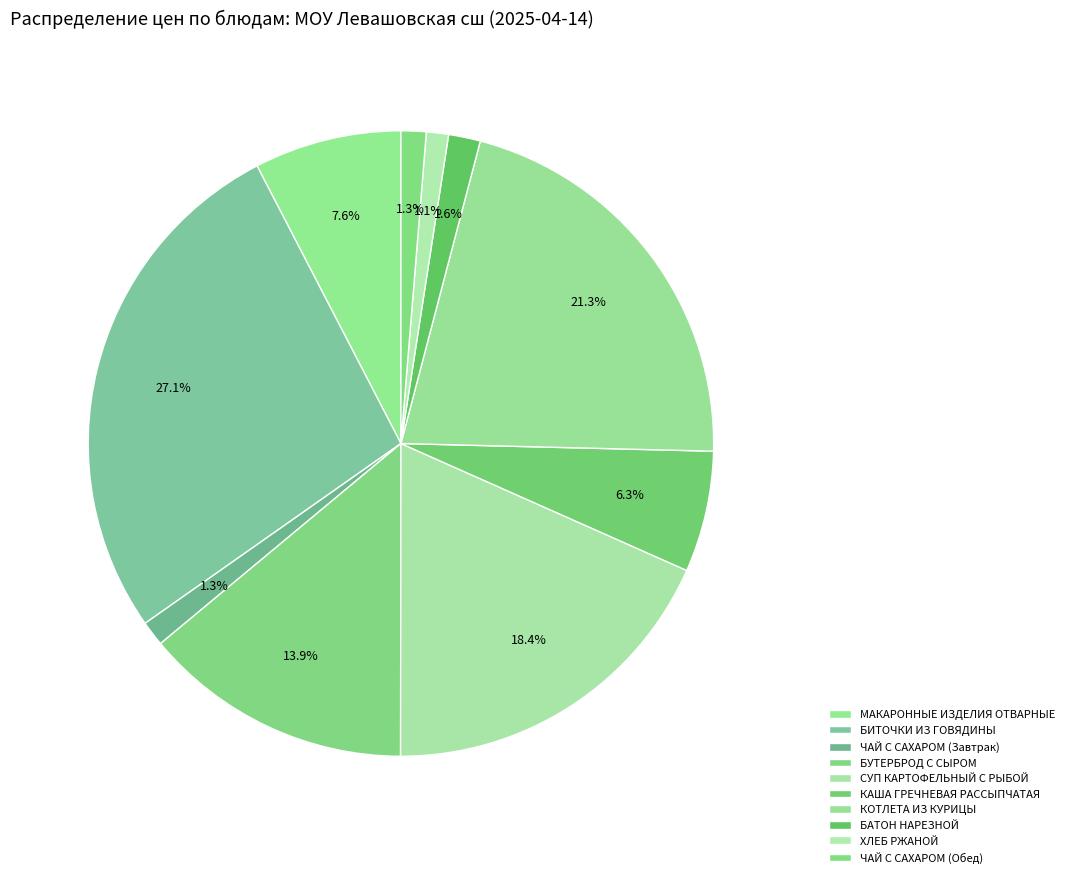

Does БИТОЧКИ ИЗ ГОВЯДИНЫ represent more than half of the total?

No